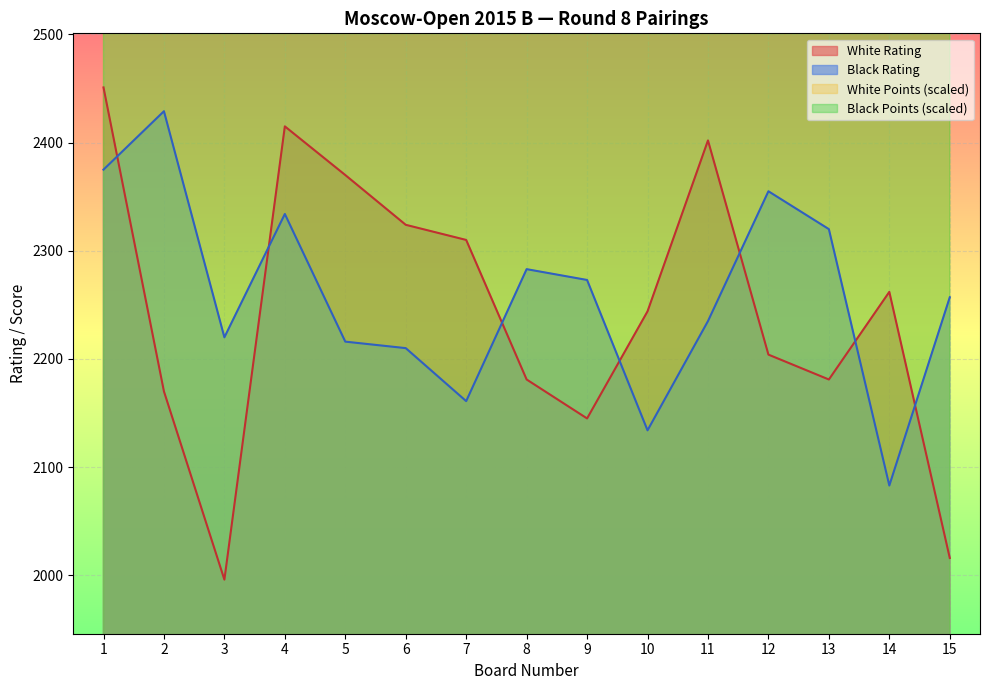

At how many categories does at least one series exceed 2446?

15